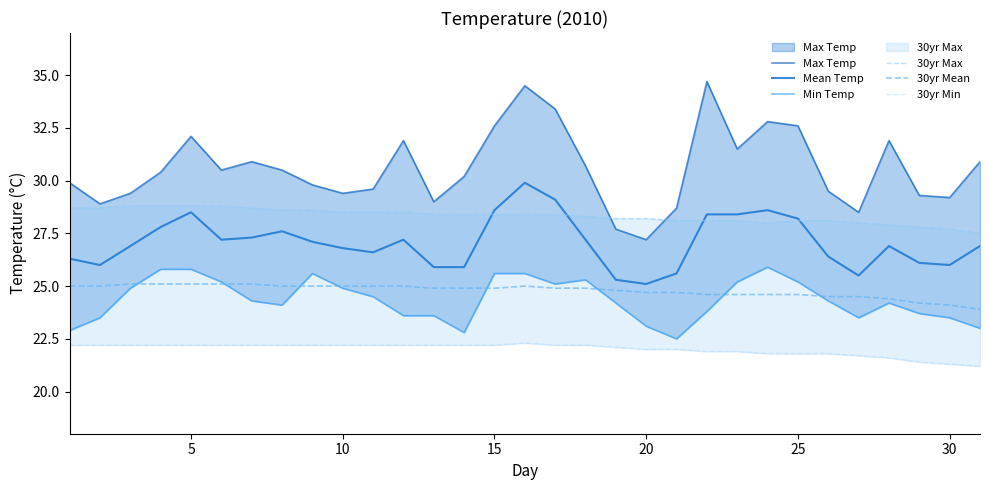

Rank the series by their maximum value, from highest to lowest.

Max Temp, Mean Temp, 30yr Max, Min Temp, 30yr Mean, 30yr Min